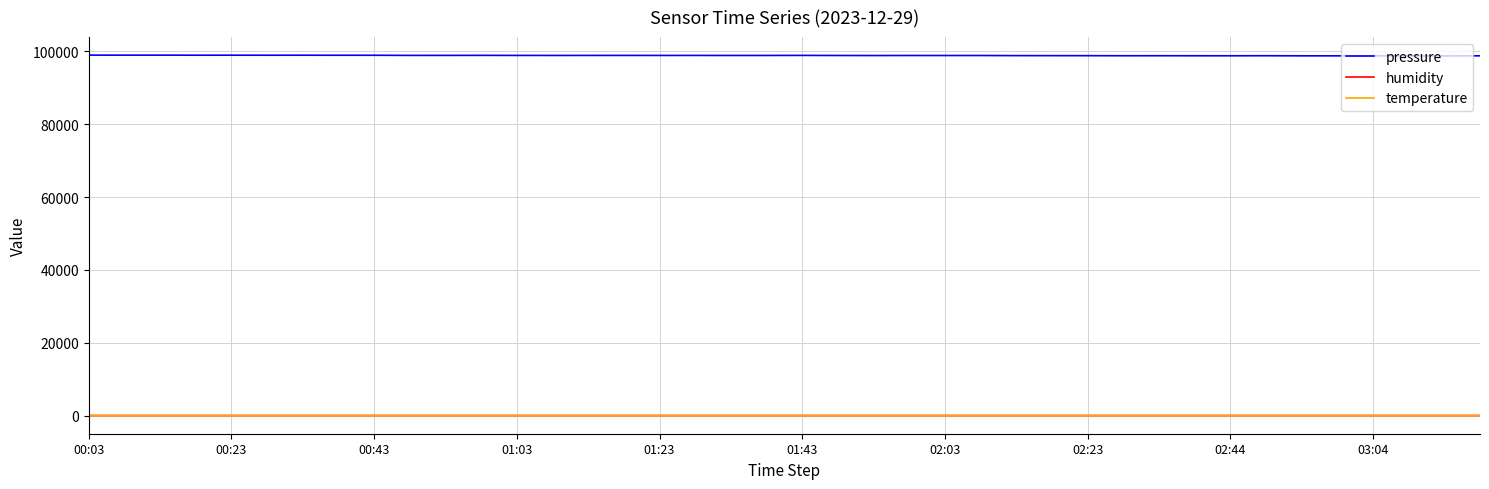

Which series has the widest spread of values?

pressure